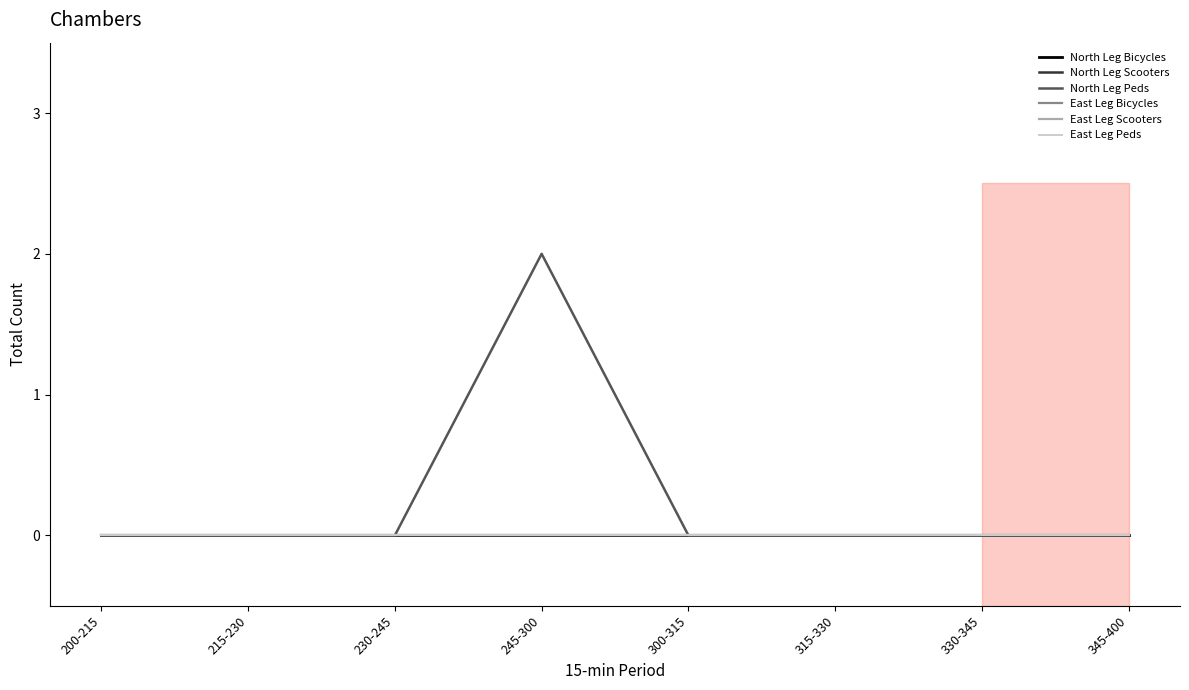

True or false: East Leg Peds has a value of 0 at 245-300.

True